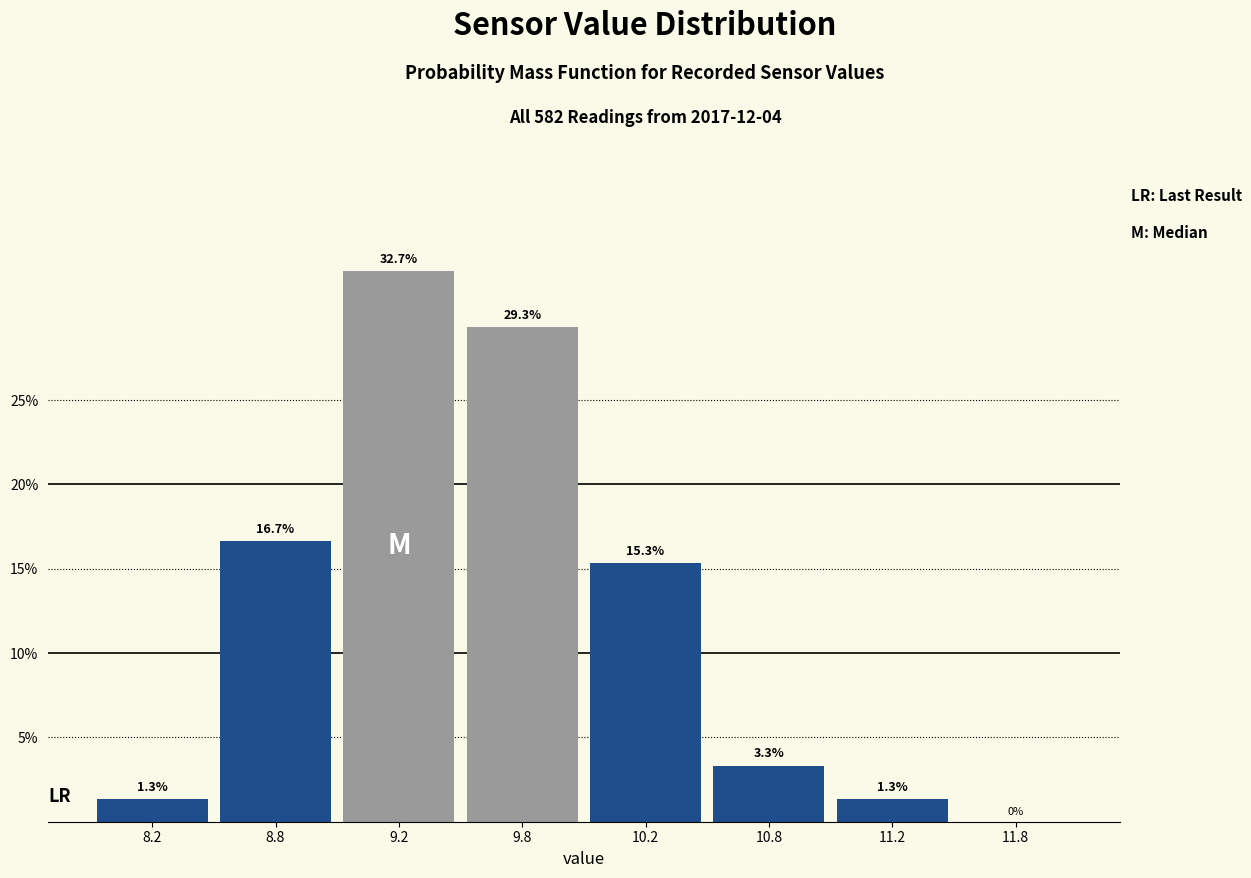

Reading right to left, transcribe all the data shown in this chart.

11.8=0.0	11.2=1.3	10.8=3.3	10.2=15.3	9.8=29.3	9.2=32.7	8.8=16.7	8.2=1.3